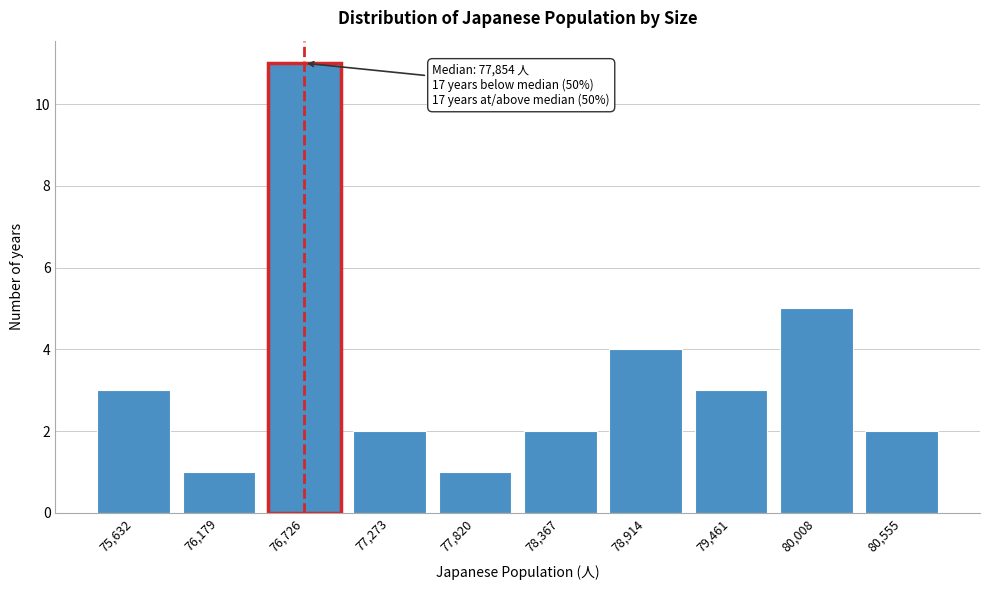

Reading right to left, list all the values displayed in this chart.

2	5	3	4	2	1	2	11	1	3